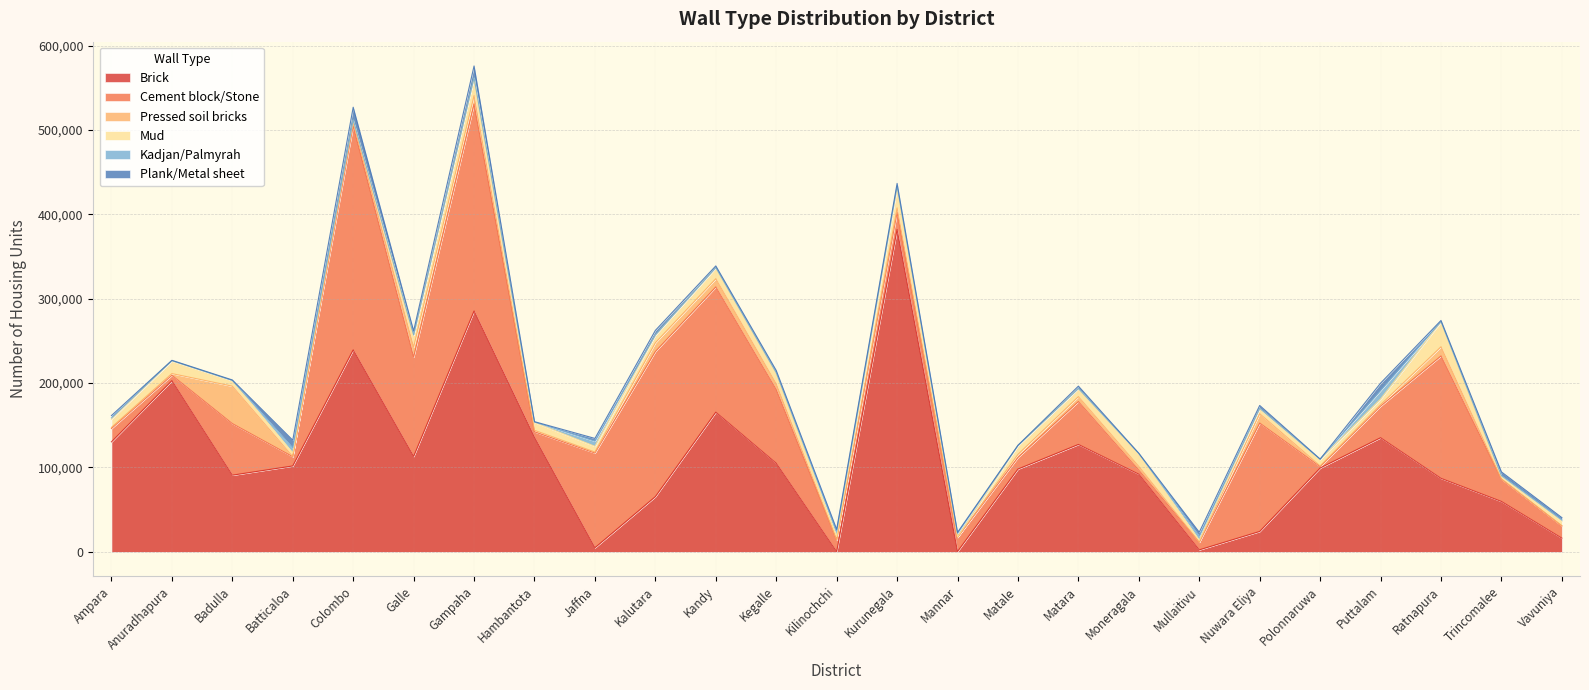

At Puttalam, list the series in order from largest to smallest.

Brick, Cement block/Stone, Kadjan/Palmyrah, Plank/Metal sheet, Mud, Pressed soil bricks